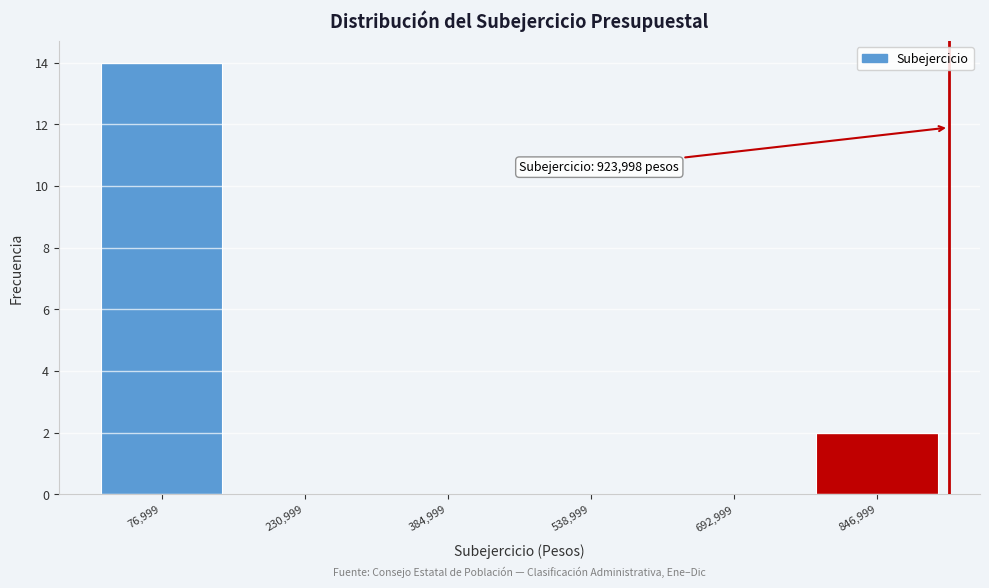

Over which range of the x-axis is the bar tallest?

0 to 160000